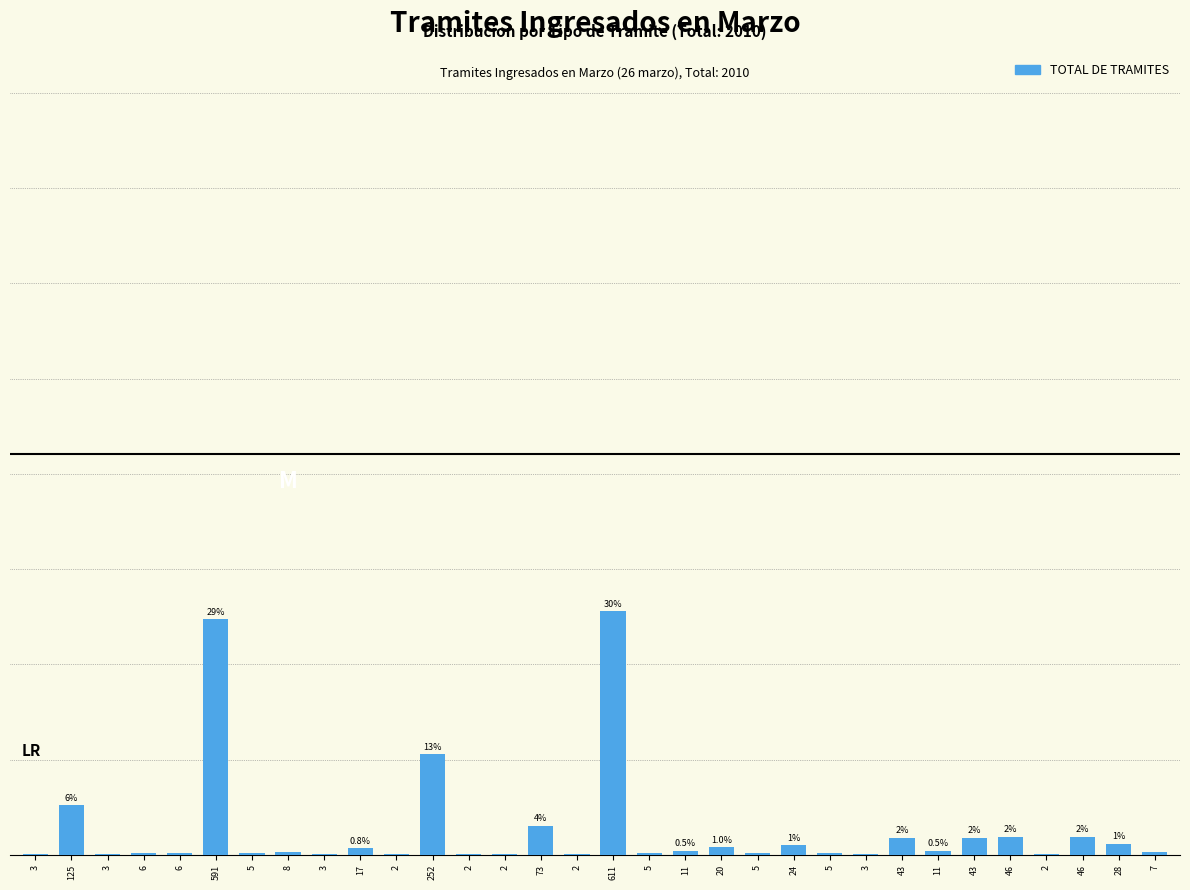

Are the bars horizontal?

No